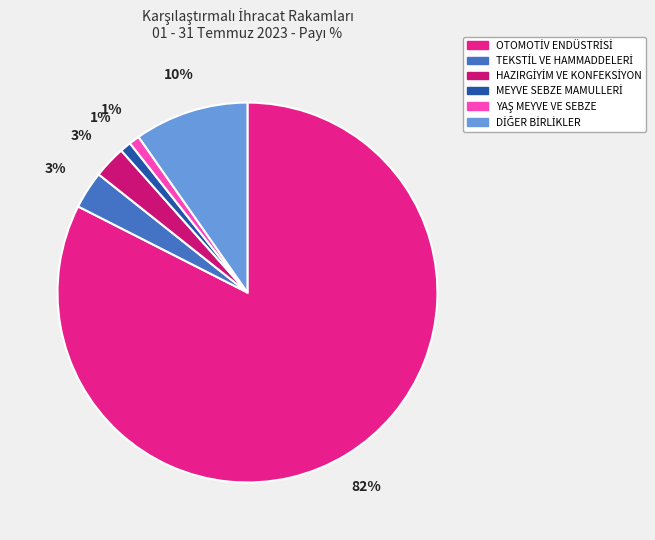

What is the smallest slice in the pie chart?

YAŞ MEYVE VE SEBZE